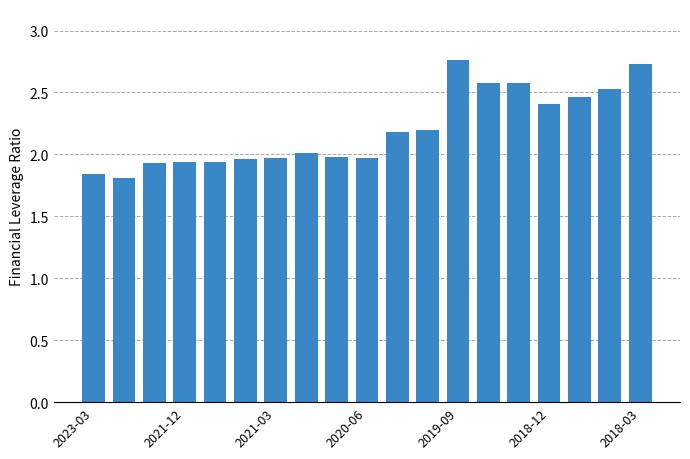

What is the value of the 16th bar from the left?

2.4